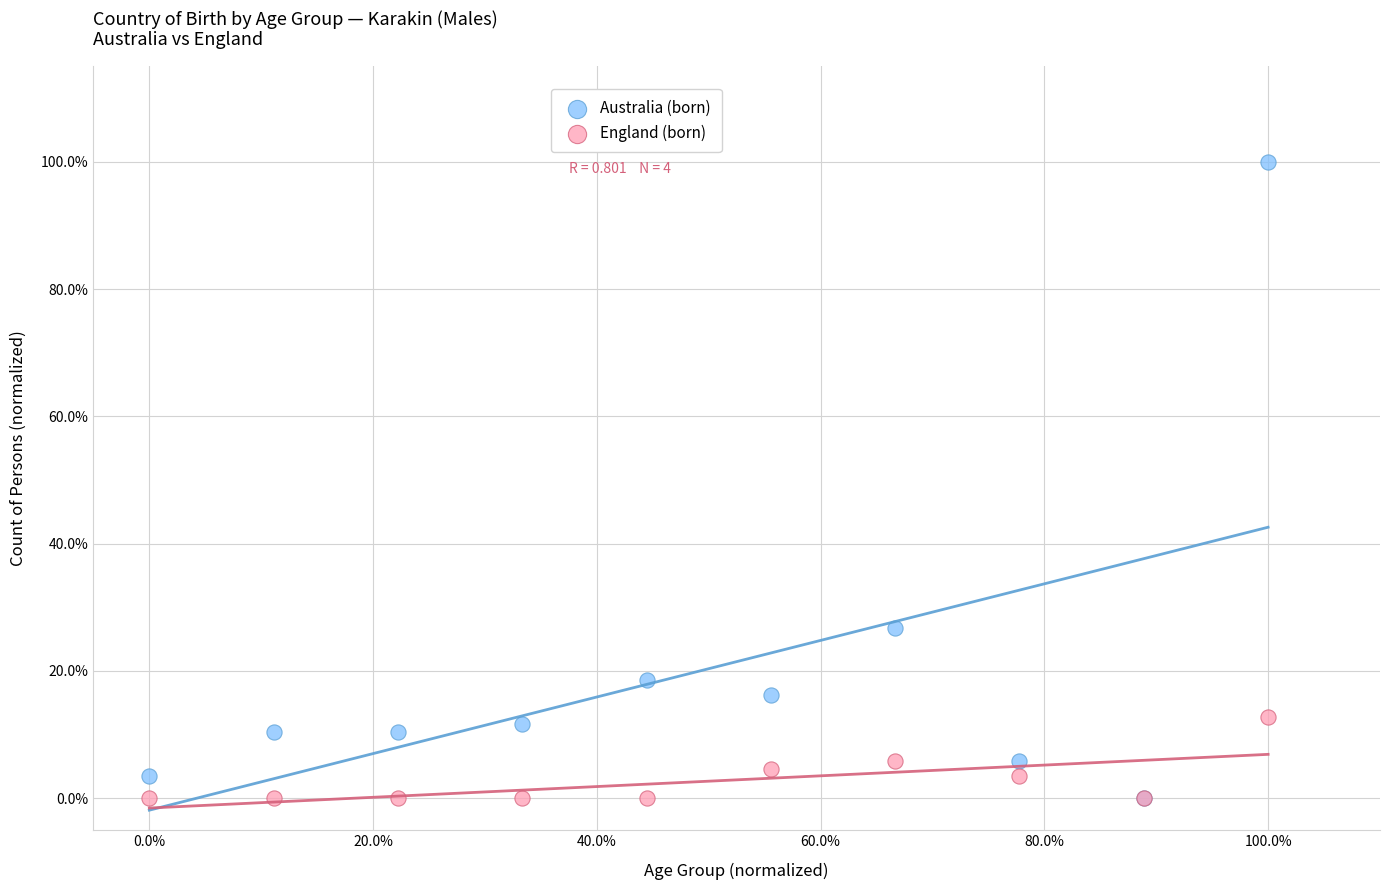

Which series has the widest spread of Y values?

Australia (born)